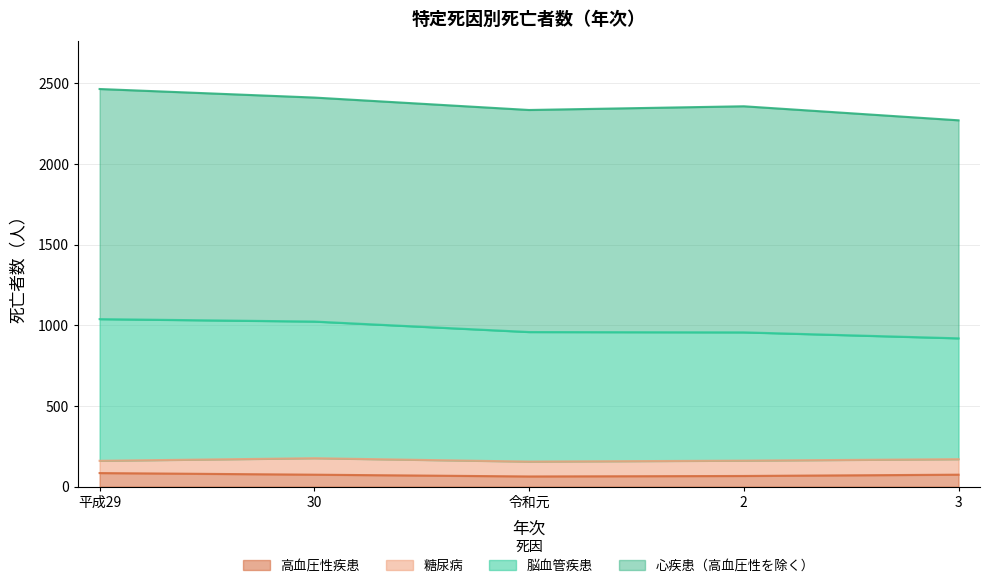

At which label does 高血圧性疾患 reach its peak?

平成29